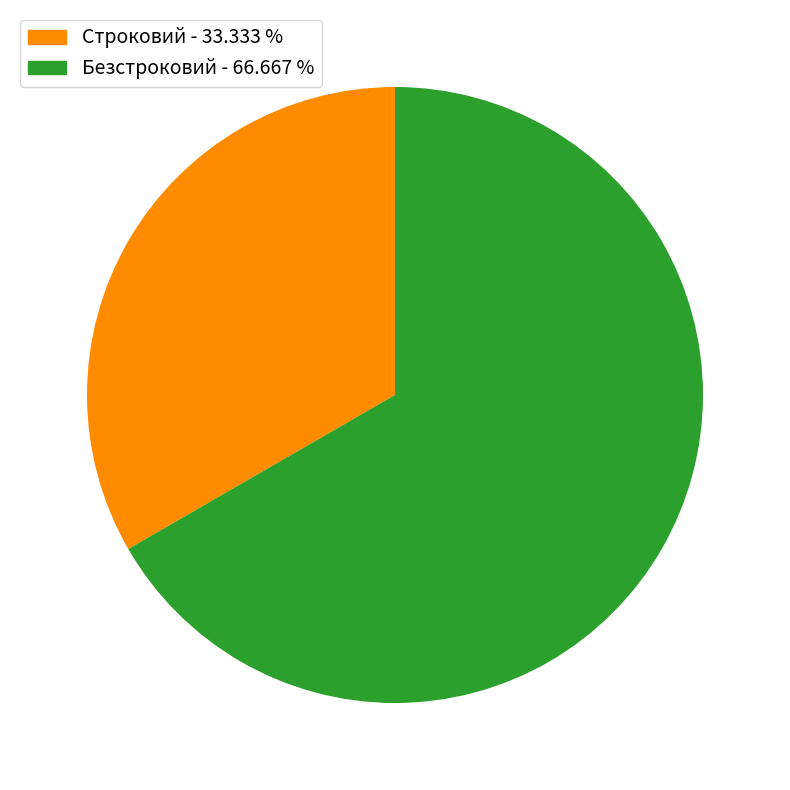

Does any single category account for the majority?

Yes